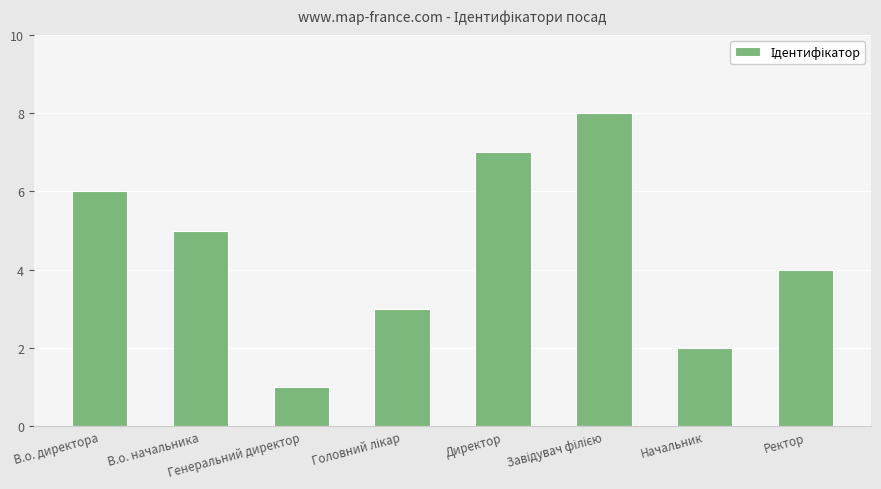

How many series are shown in this chart?

1